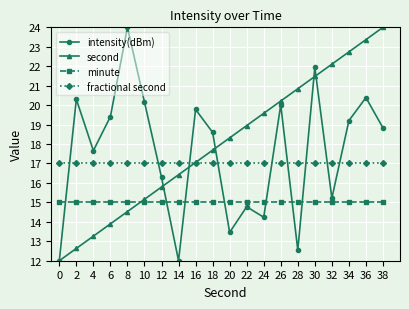

At how many categories does at least one series exceed 21?

6